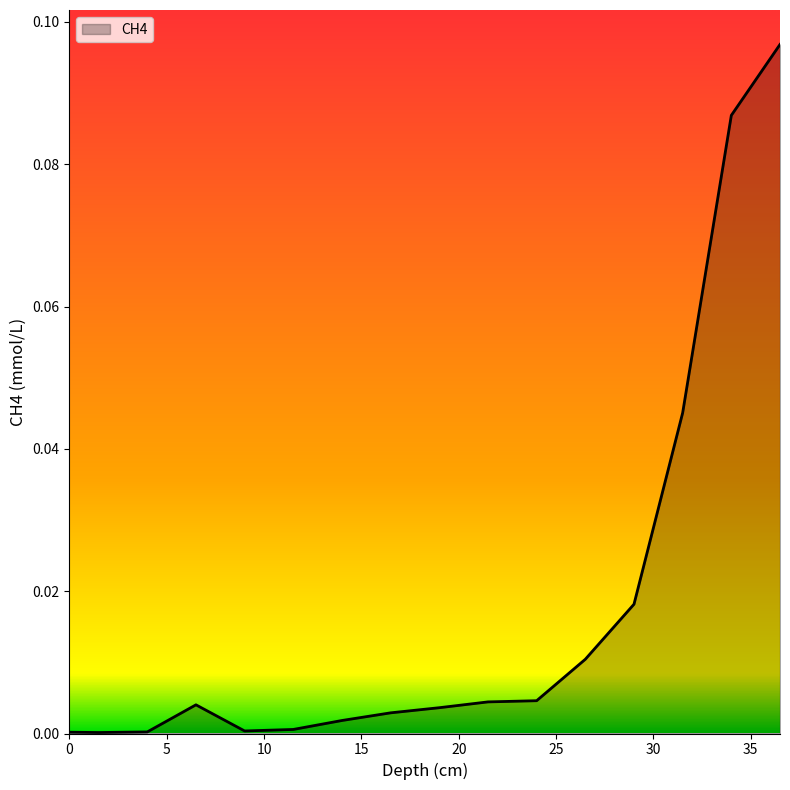

How many categories are shown in the chart?

16